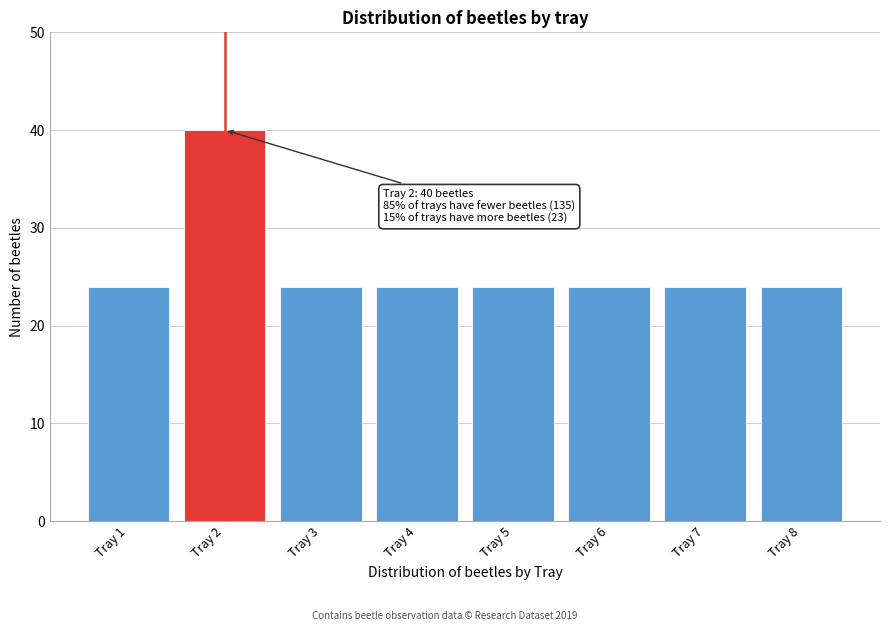

Reading right to left, what are all the values shown in this chart?

Tray 8=24	Tray 7=24	Tray 6=24	Tray 5=24	Tray 4=24	Tray 3=24	Tray 2=40	Tray 1=24